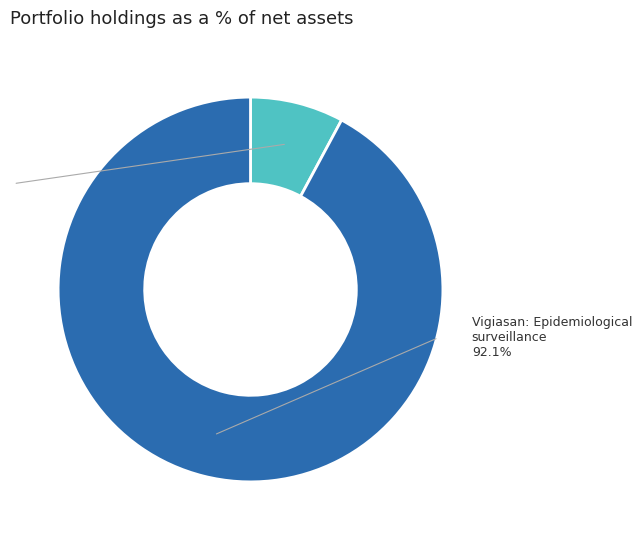

To the nearest percent, what is the difference between the largest and smallest slice percentages?

84%